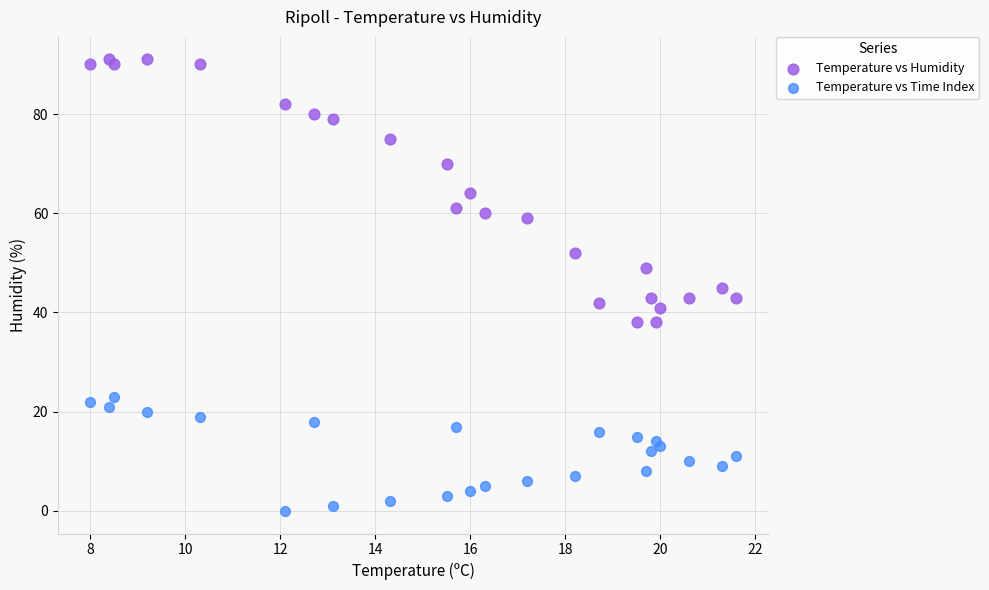

Which series contains the highest Y value?

Temperature vs Humidity